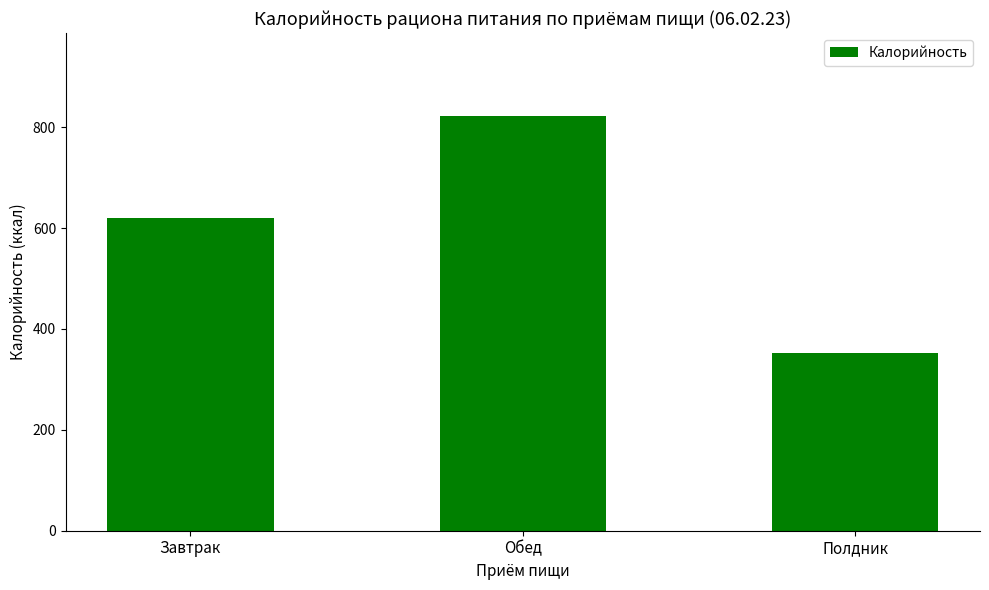

What is the difference between the maximum and minimum values?

469.3